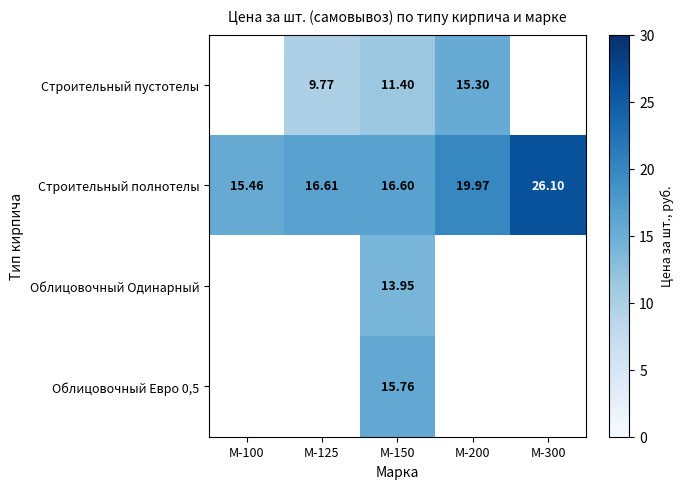

At how many categories does at least one series exceed 22?

1